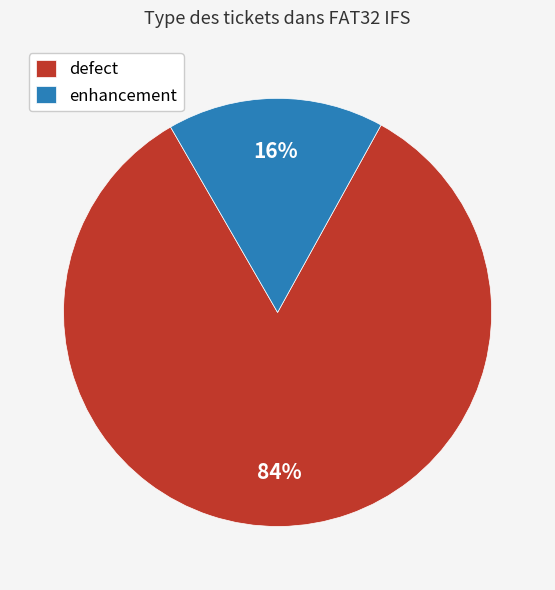

How many segments does this pie chart have?

2